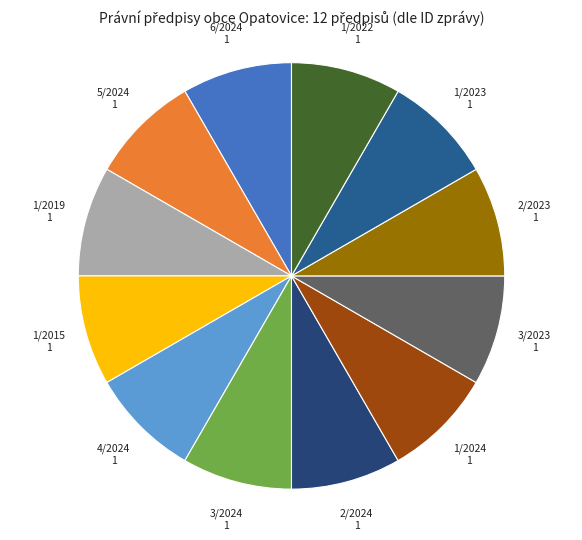

How many segments does this pie chart have?

12